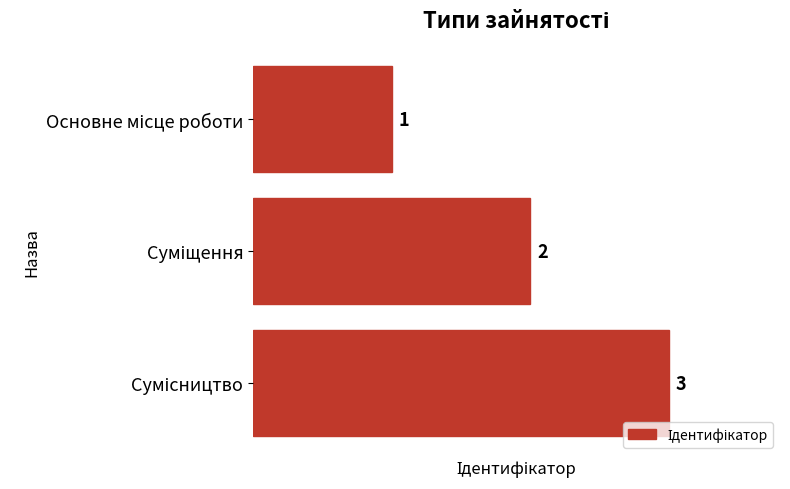

What is the value of the 1st bar from the top?

1